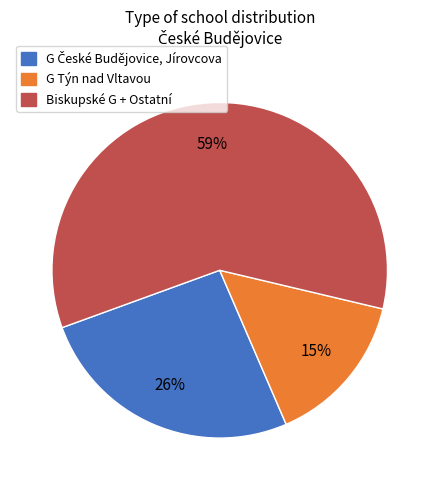

Count the number of slices in the pie.

3